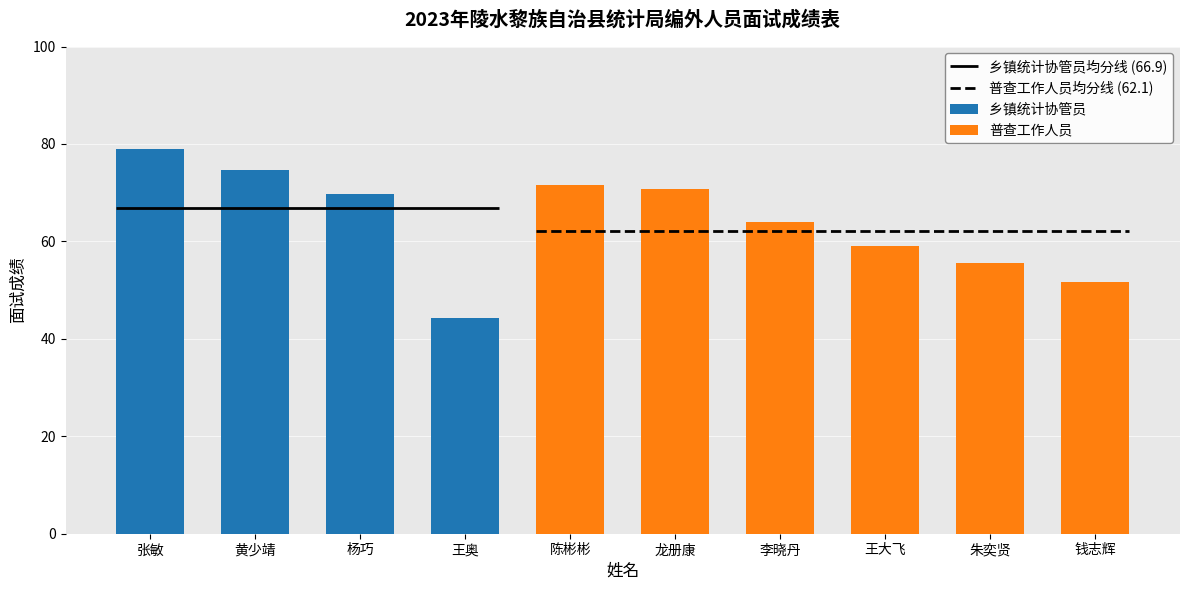

Which category has the lowest value in the 乡镇统计协管员 series?

陈彬彬